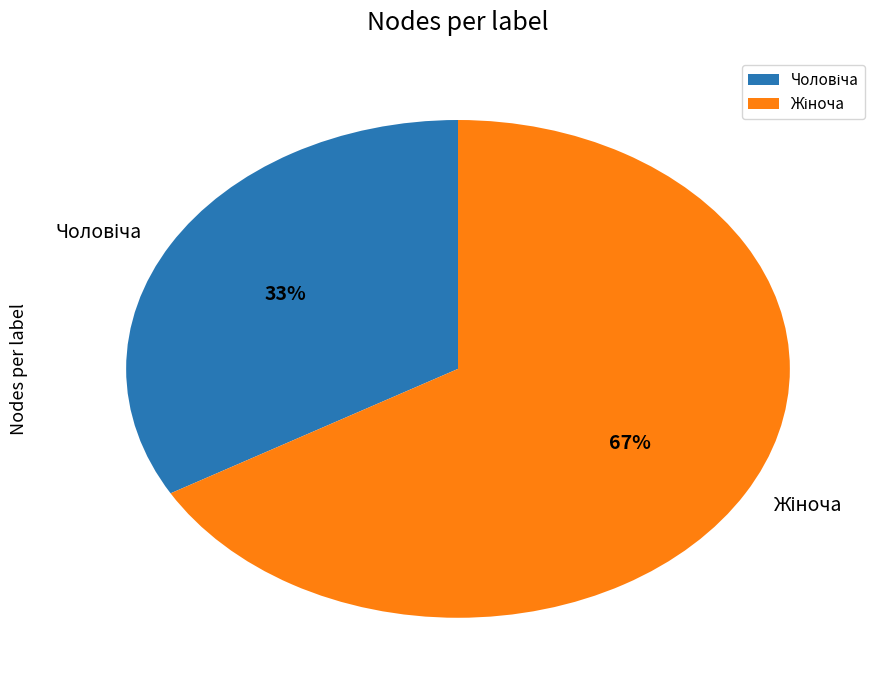

To the nearest percent, what is the average slice percentage?

50%